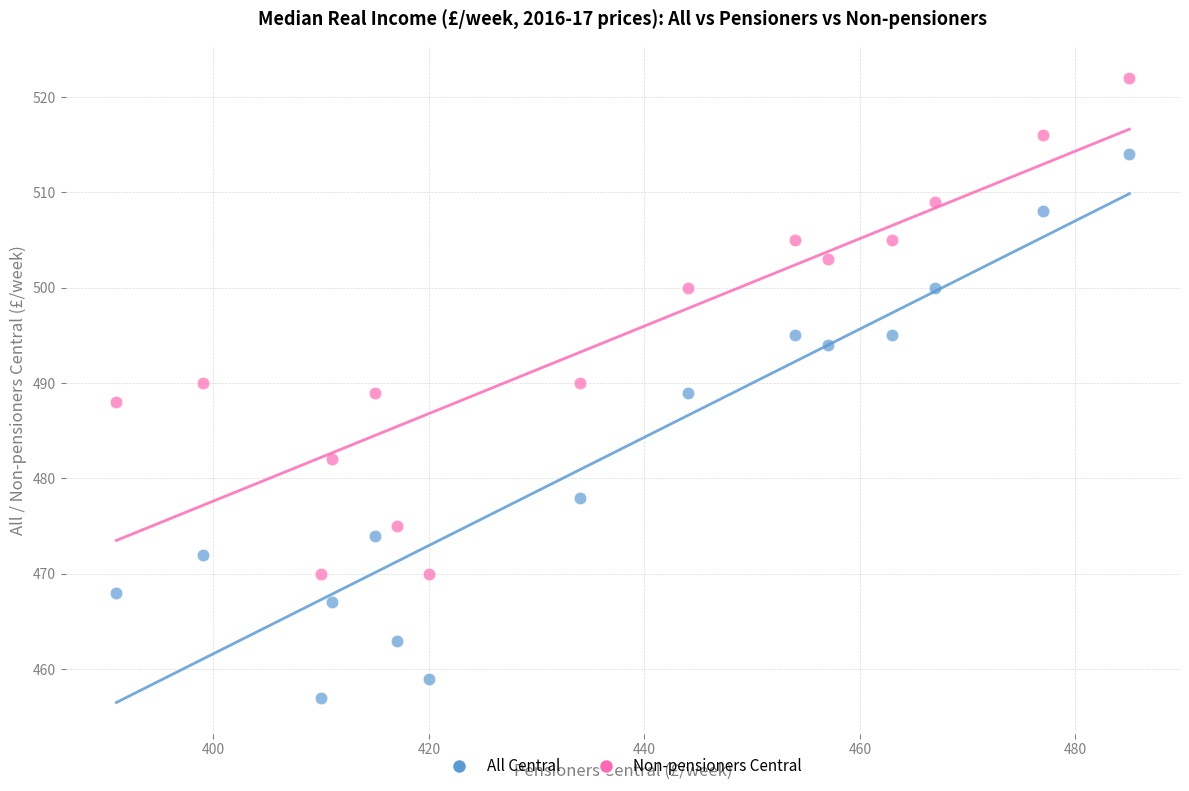

What are all the series names shown in the legend?

All Central, Non-pensioners Central